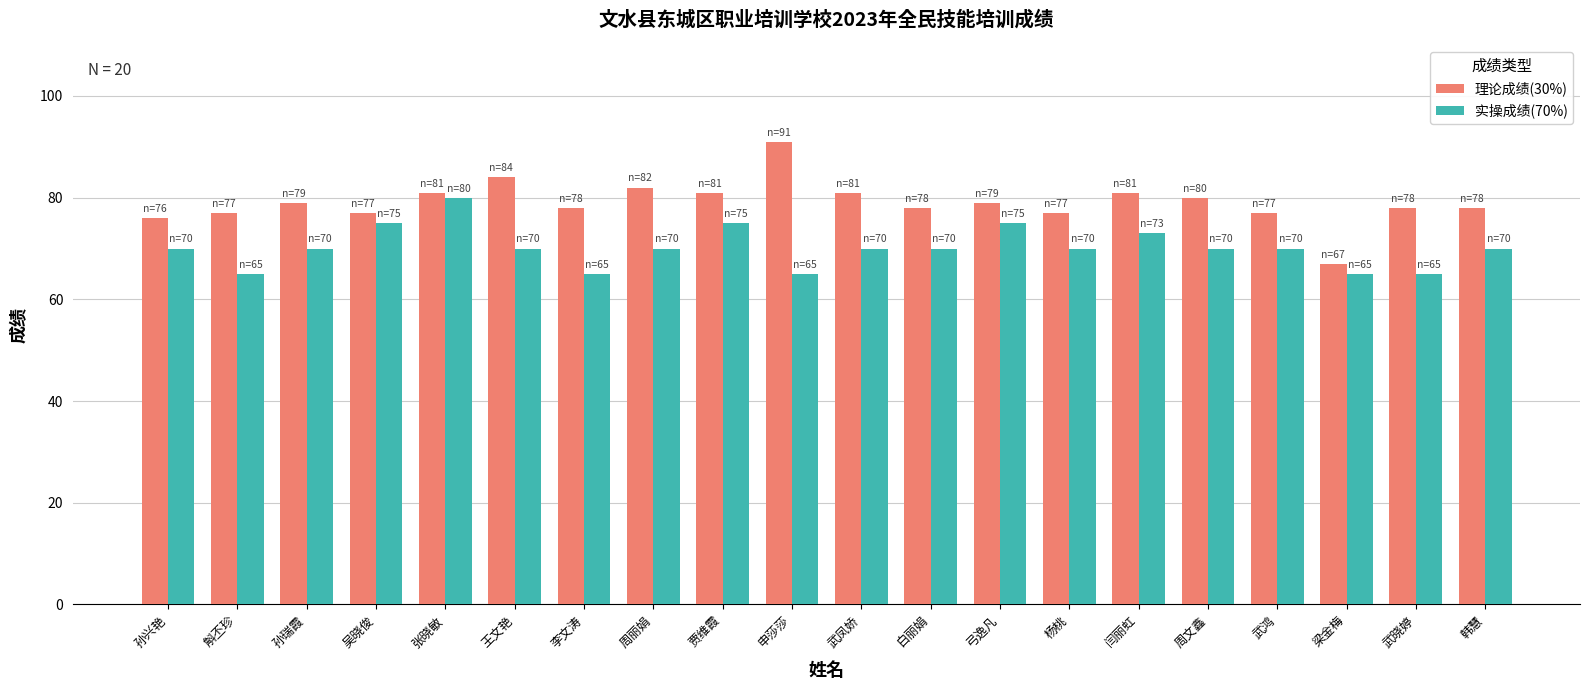

How many bars are there in total?

40